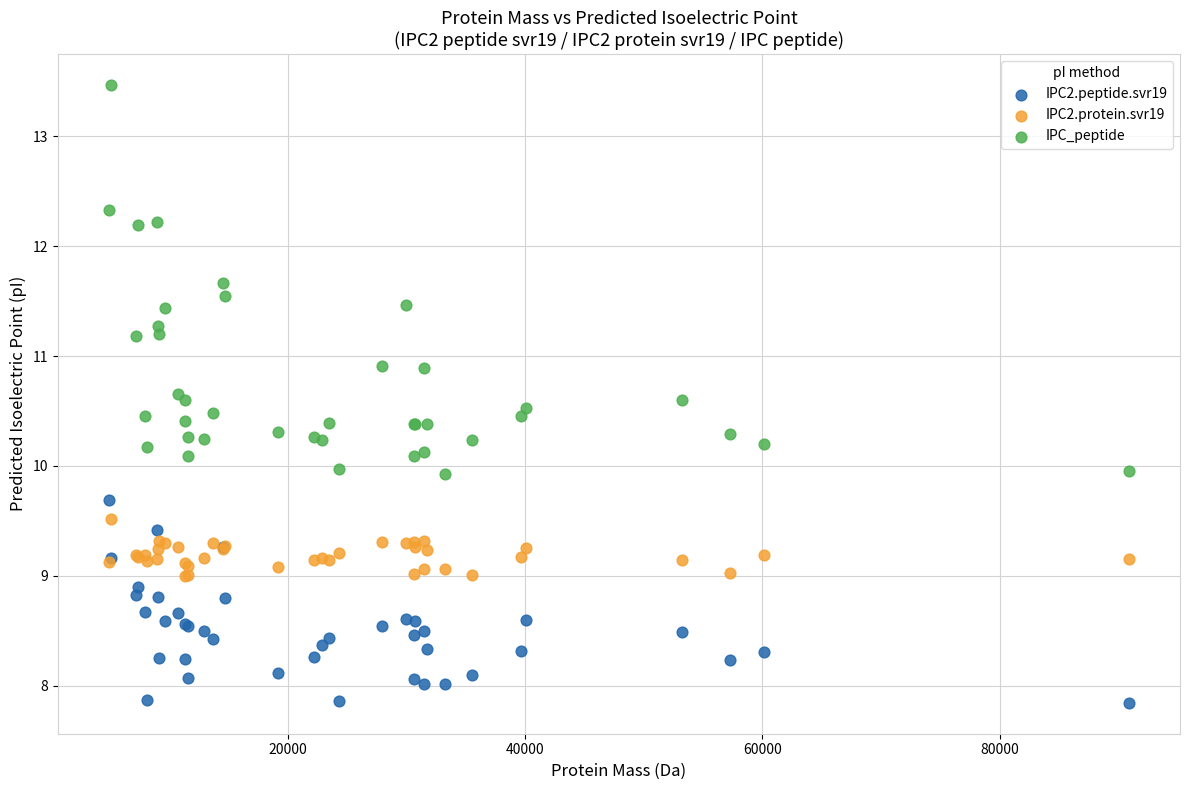

Which series reaches the maximum Y coordinate?

IPC_peptide